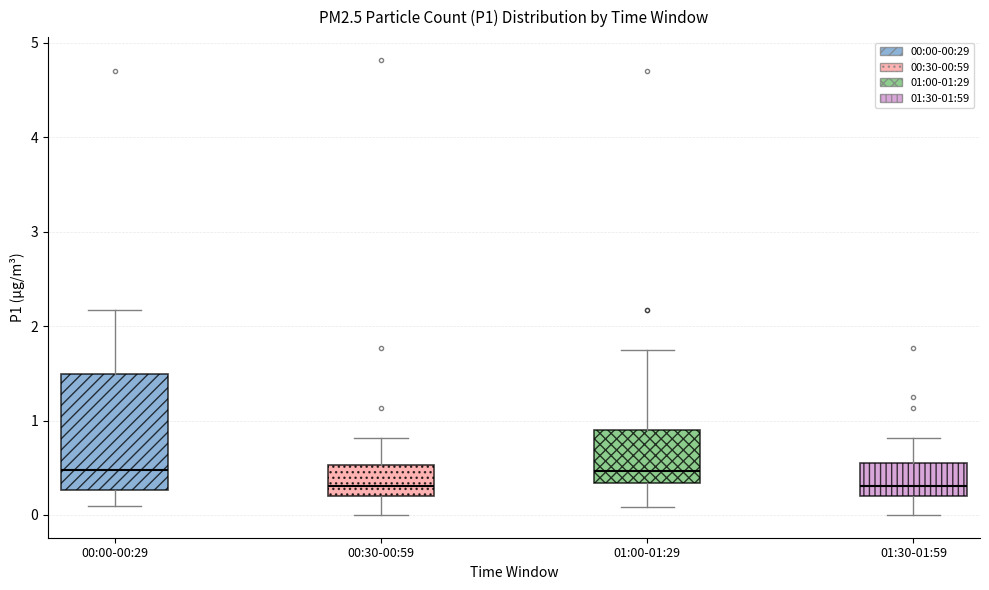

Reading left to right, read every box against the y-axis: the position of its median line, the range the box covers, and the ends of its whiskers. The values are not printed on the chart, so give them approximately, as read against the axis.

00:00-00:29: median 0.5, box 0.3 to 1.5, whiskers 0.1 to 2.2
00:30-00:59: median 0.3, box 0.2 to 0.5, whiskers 0.0 to 0.8
01:00-01:29: median 0.5, box 0.3 to 0.9, whiskers 0.1 to 1.8
01:30-01:59: median 0.3, box 0.2 to 0.6, whiskers 0.0 to 0.8